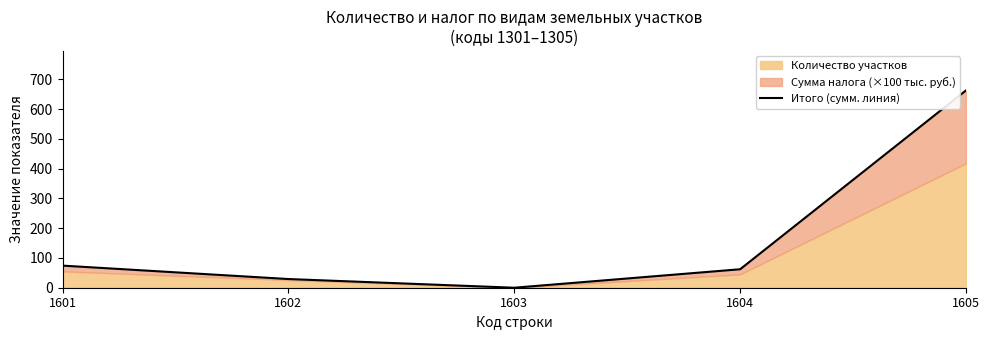

True or false: the data shows 0.0 at 1603.

True